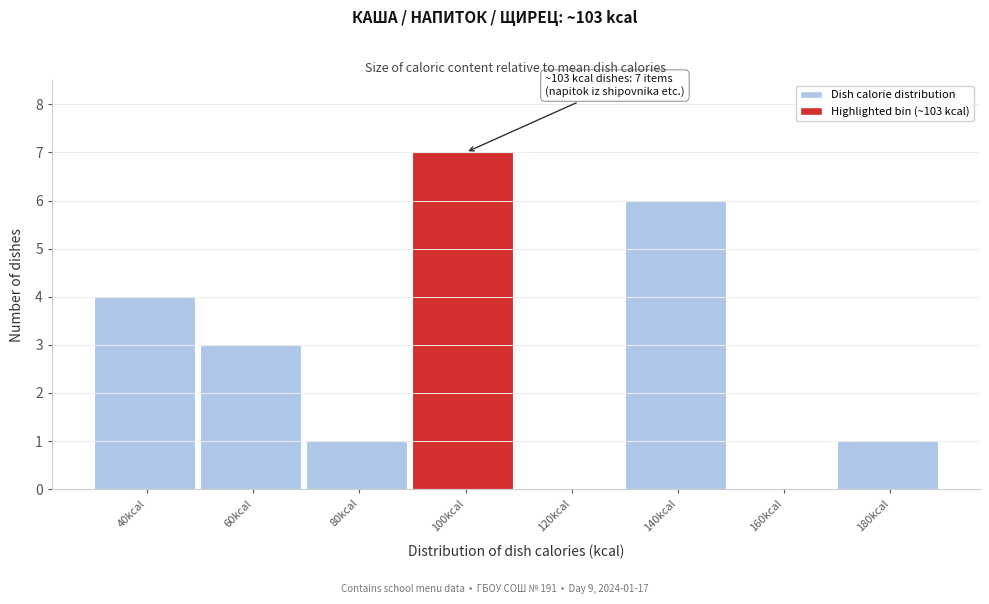

Reading left to right, extract all data points from this chart.

40kcal=4	60kcal=3	80kcal=1	100kcal=7	120kcal=0	140kcal=6	160kcal=0	180kcal=1